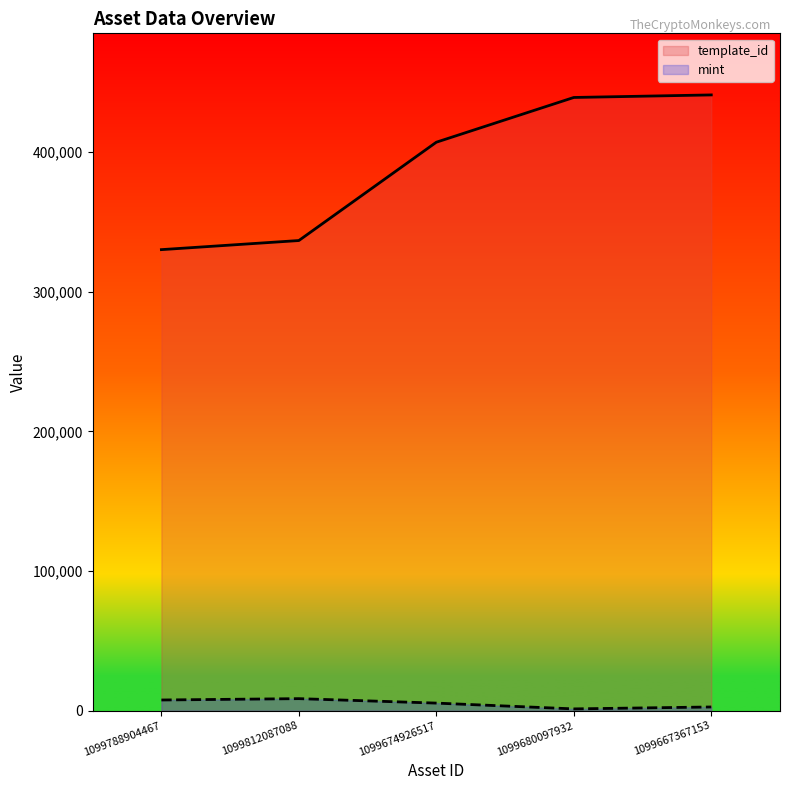

What is the total value across all series at 1099667367153?

443618